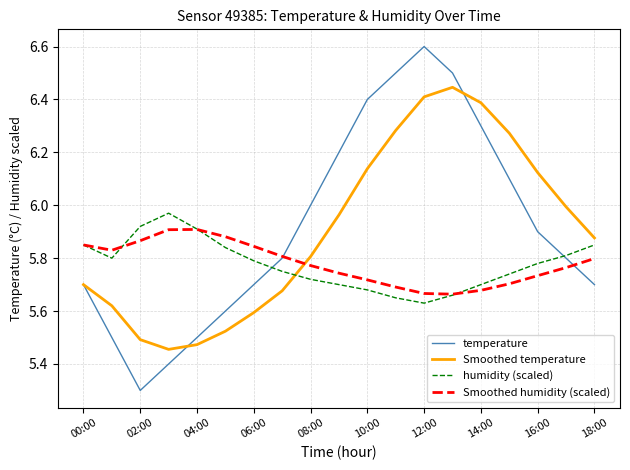

What is the minimum value shown in the chart?

5.3